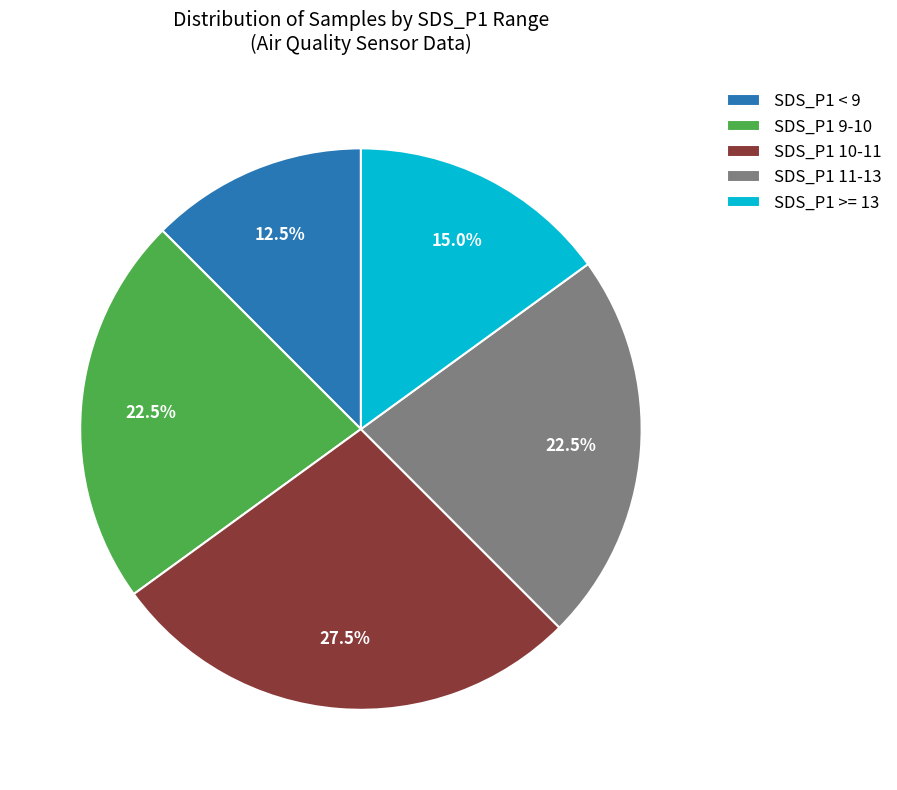

Combined, do SDS_P1 9-10 and SDS_P1 >= 13 account for over 50%?

No